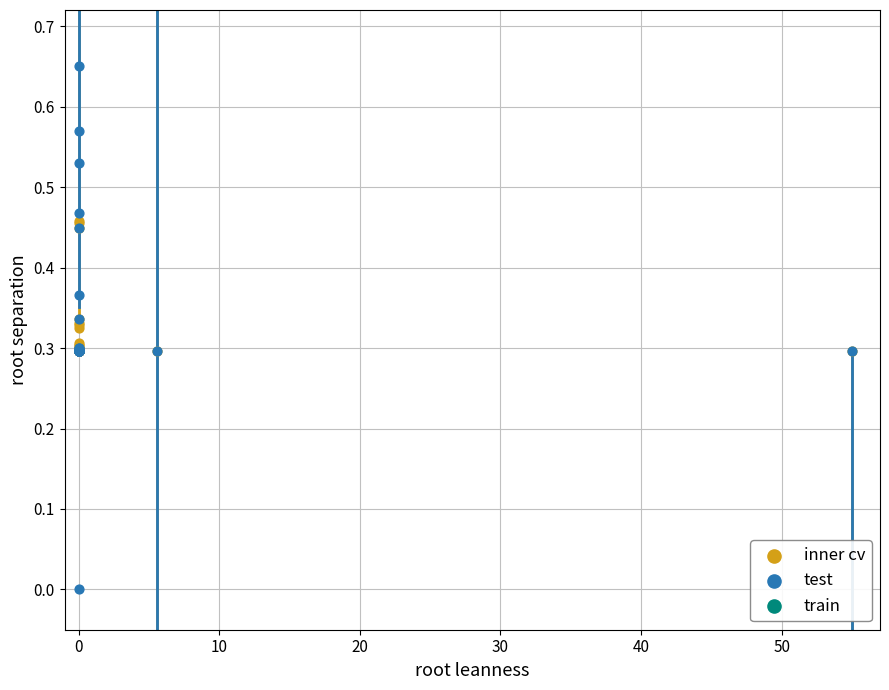

Which series contains the highest Y value?

test